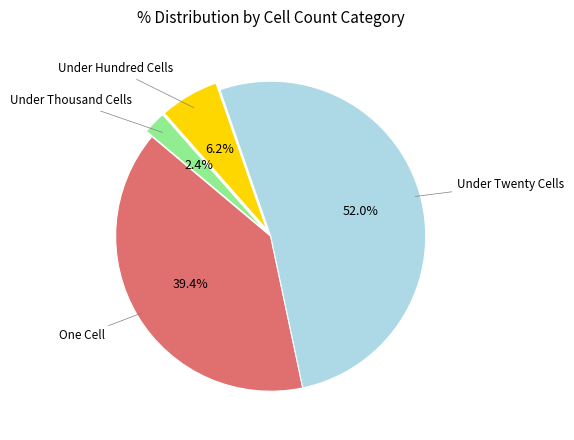

How many slices are in this pie chart?

4